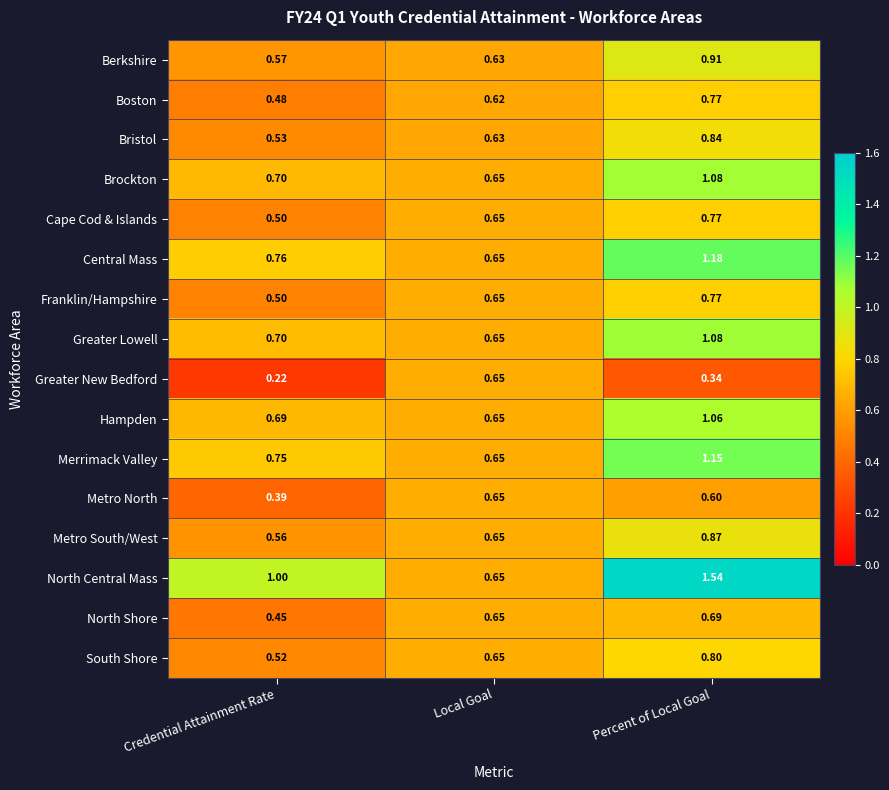

Which category has the highest value in the North Shore series?

Percent of Local Goal